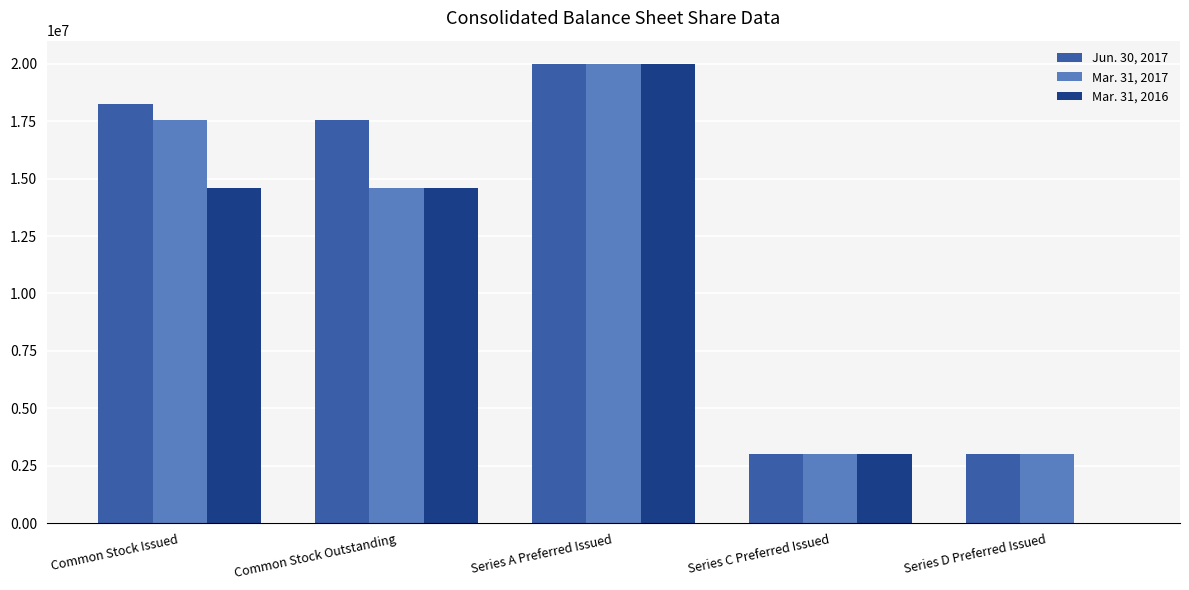

The value of Mar. 31, 2017 at Series C Preferred Issued is 3000000. True or false?

True